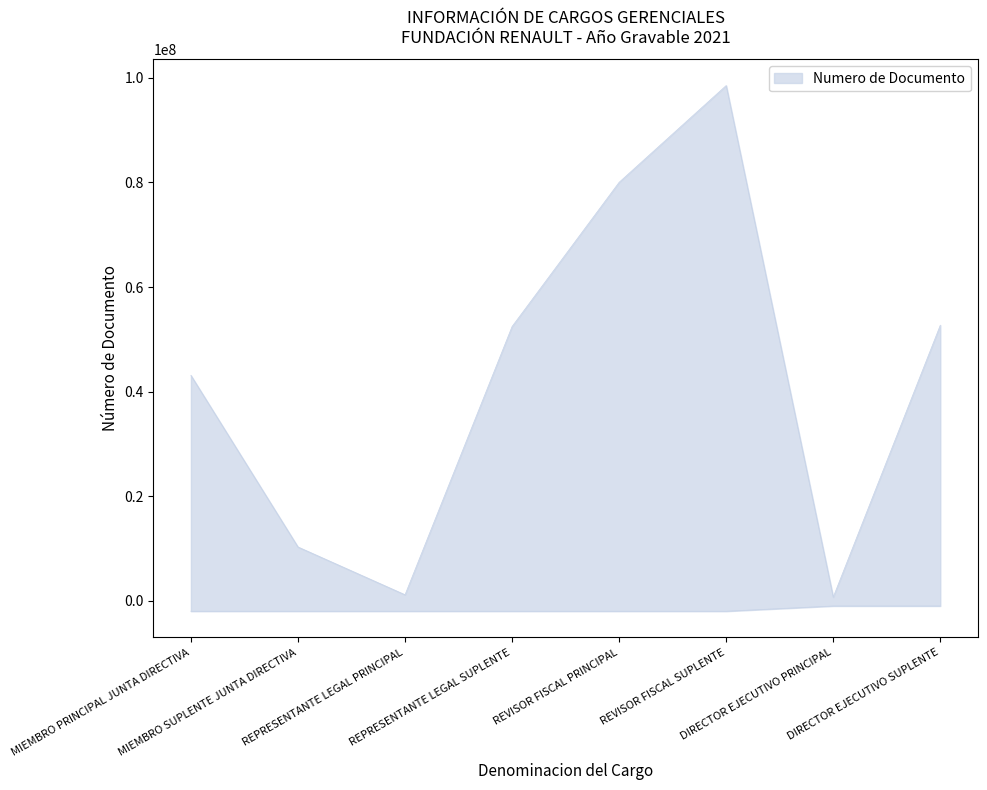

True or false: Tipo de Cargo has more than 2 points higher than both neighbors.

False